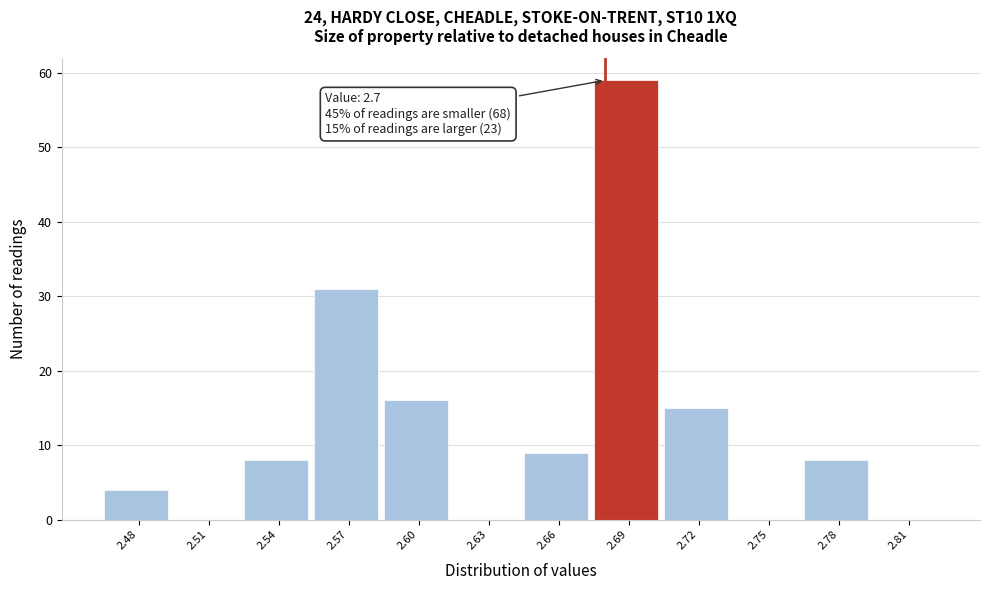

Reading right to left, transcribe all the data shown in this chart.

2.81=0	2.78=8	2.75=0	2.72=15	2.69=59	2.66=9	2.63=0	2.60=16	2.57=31	2.54=8	2.51=0	2.48=4